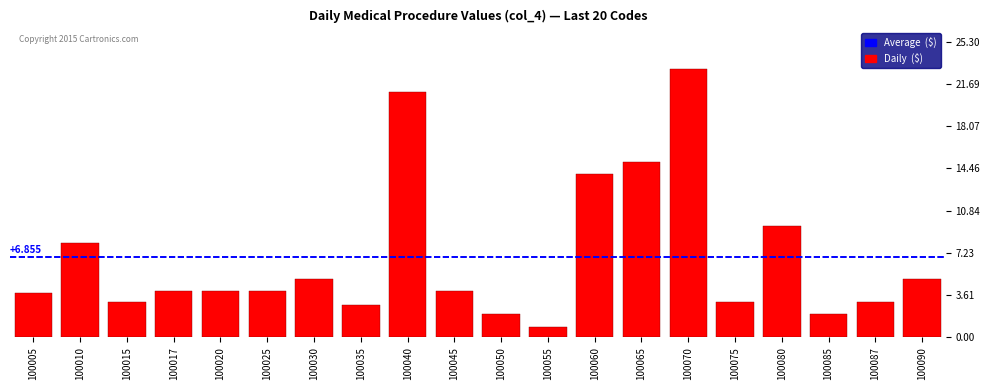

Between 100010 and 100075, which is larger?

100010